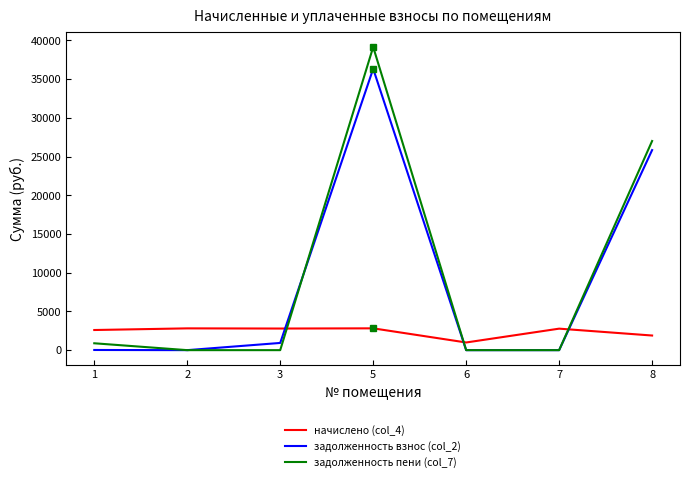

What is the difference between the maximum and minimum values in the задолженность взнос (col_2) series?

36322.1